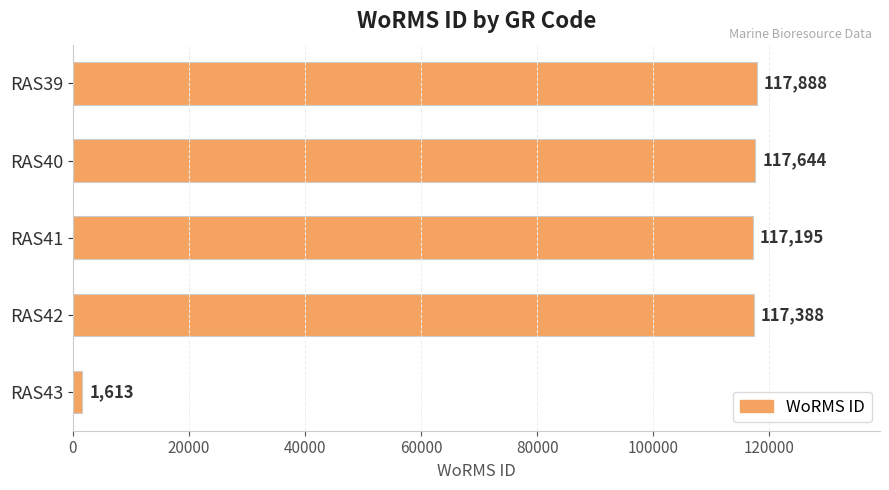

What is the value of the 5th bar from the top?

1613